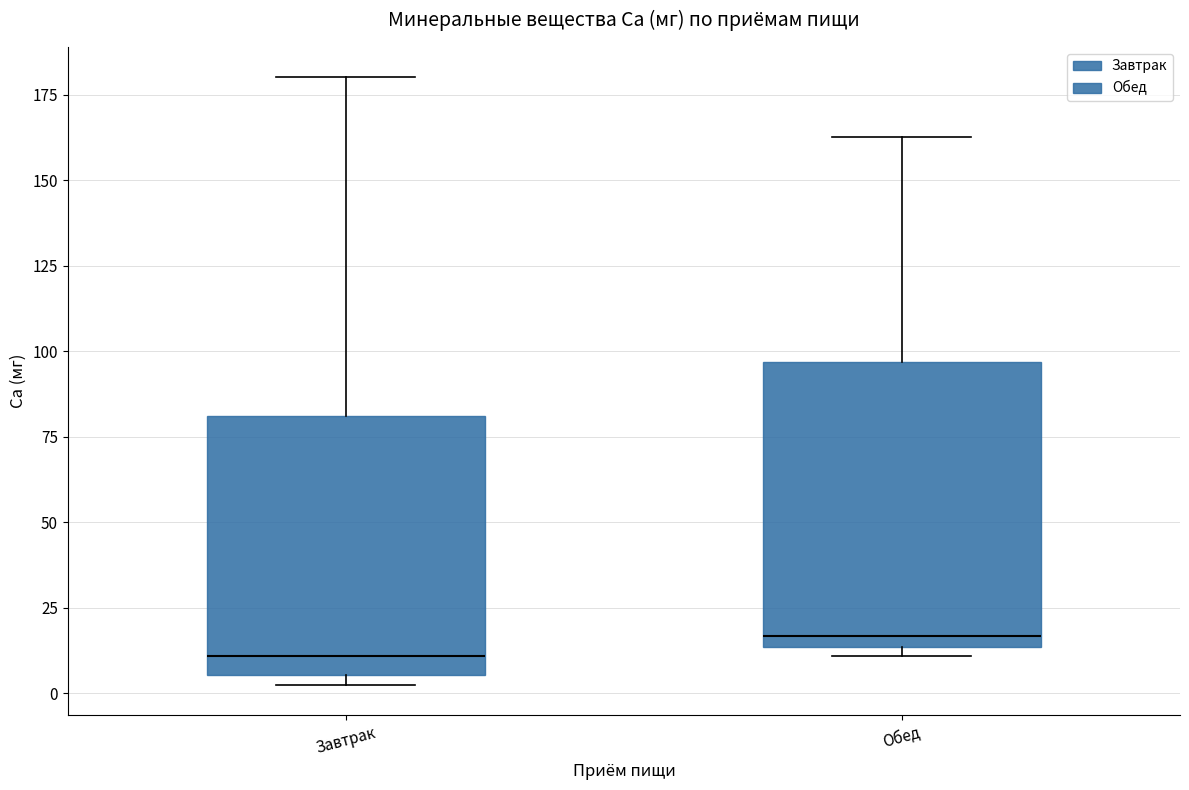

Reading left to right, read every box against the y-axis: the position of its median line, the range the box covers, and the ends of its whiskers. The values are not printed on the chart, so give them approximately, as read against the axis.

Завтрак: median 10, box 5 to 80, whiskers 0 to 180
Обед: median 15 (just above the box's lower edge), box 15 to 95, whiskers 10 to 165